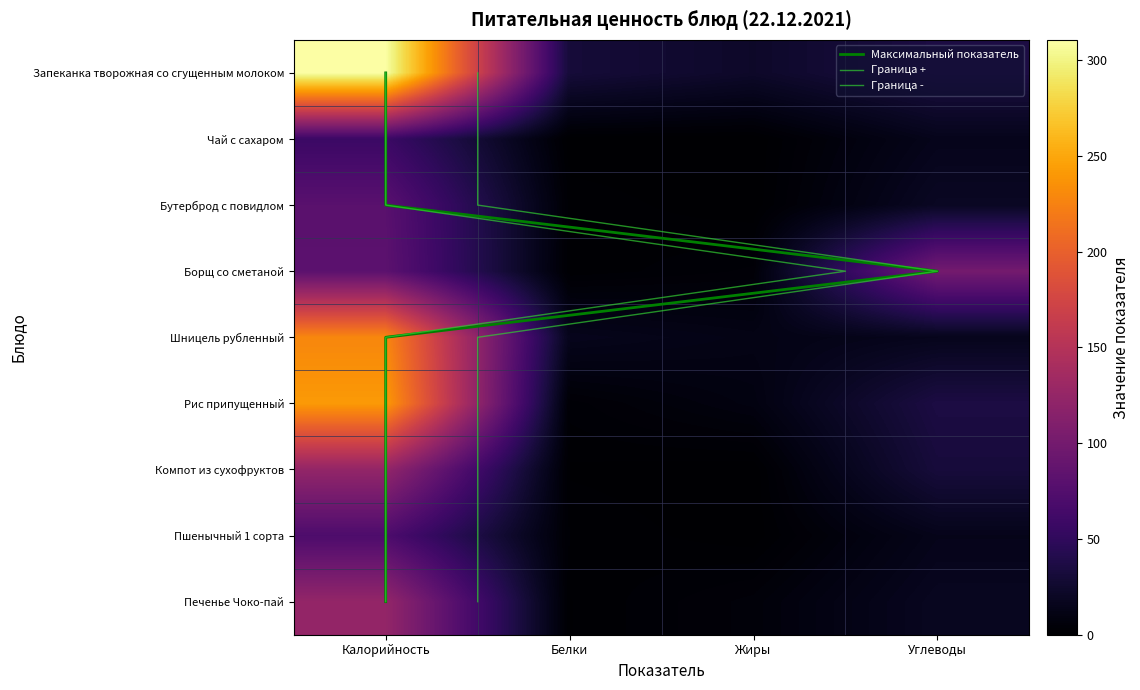

What is the greatest value displayed?

310.7